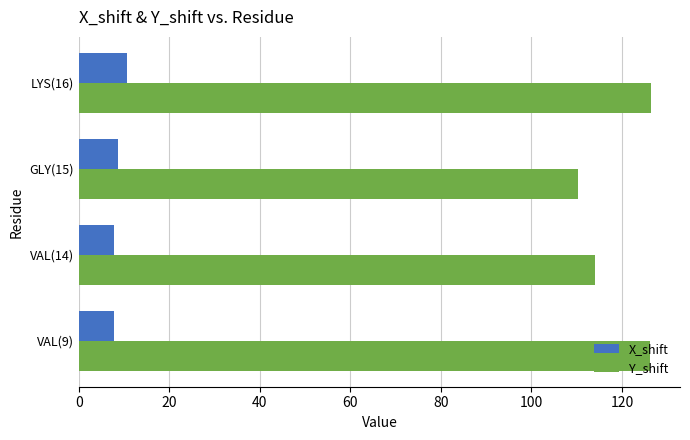

What is the difference between the highest and lowest values at GLY(15)?

101.7